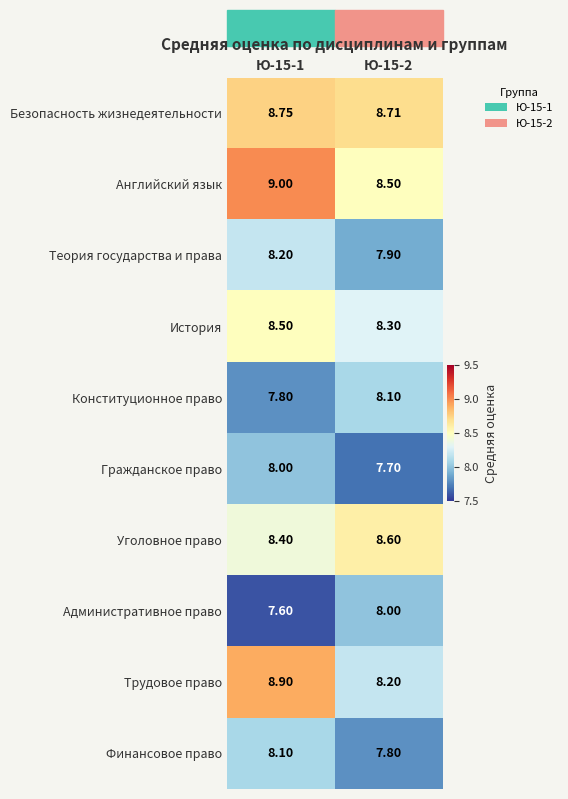

At which category is the sum across all series the highest?

Ю-15-1